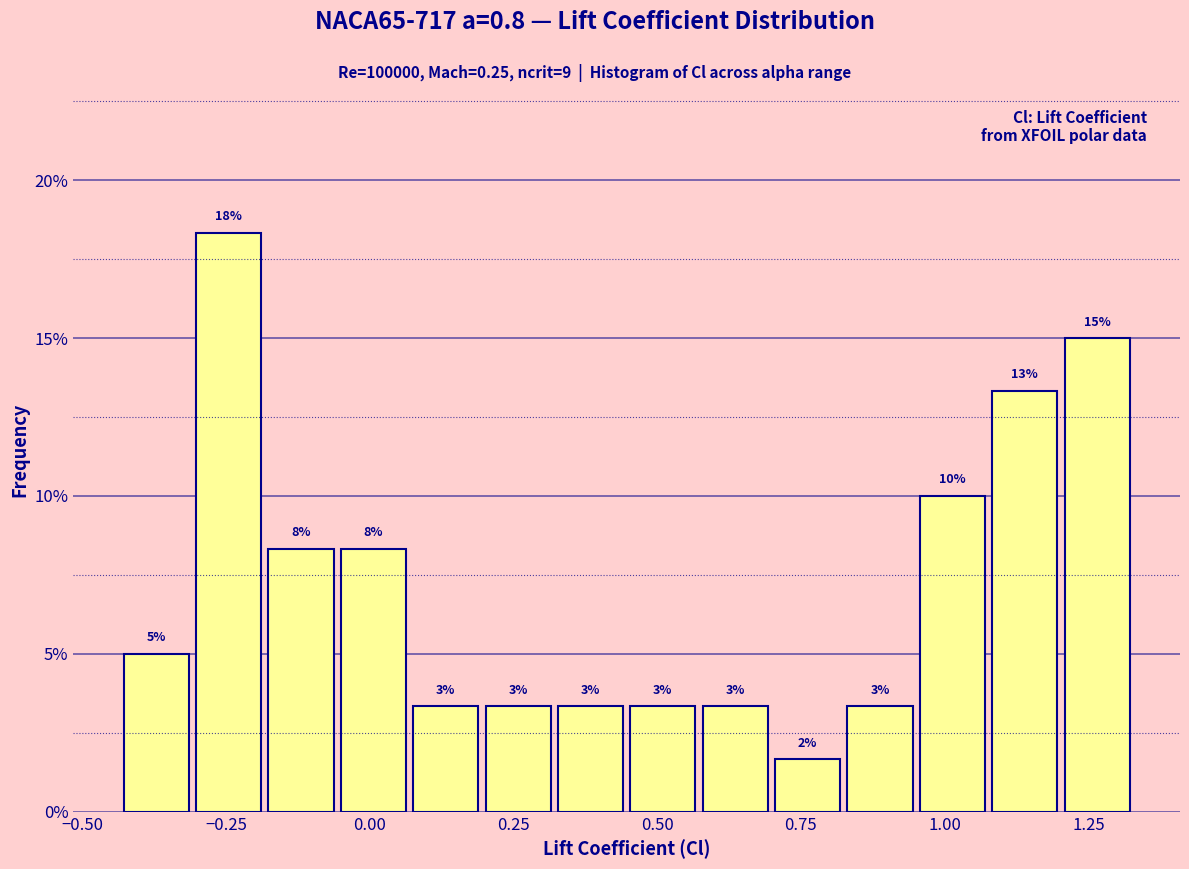

Read against the x-axis, roughly where is the centre of the tallest bar?

-0.25